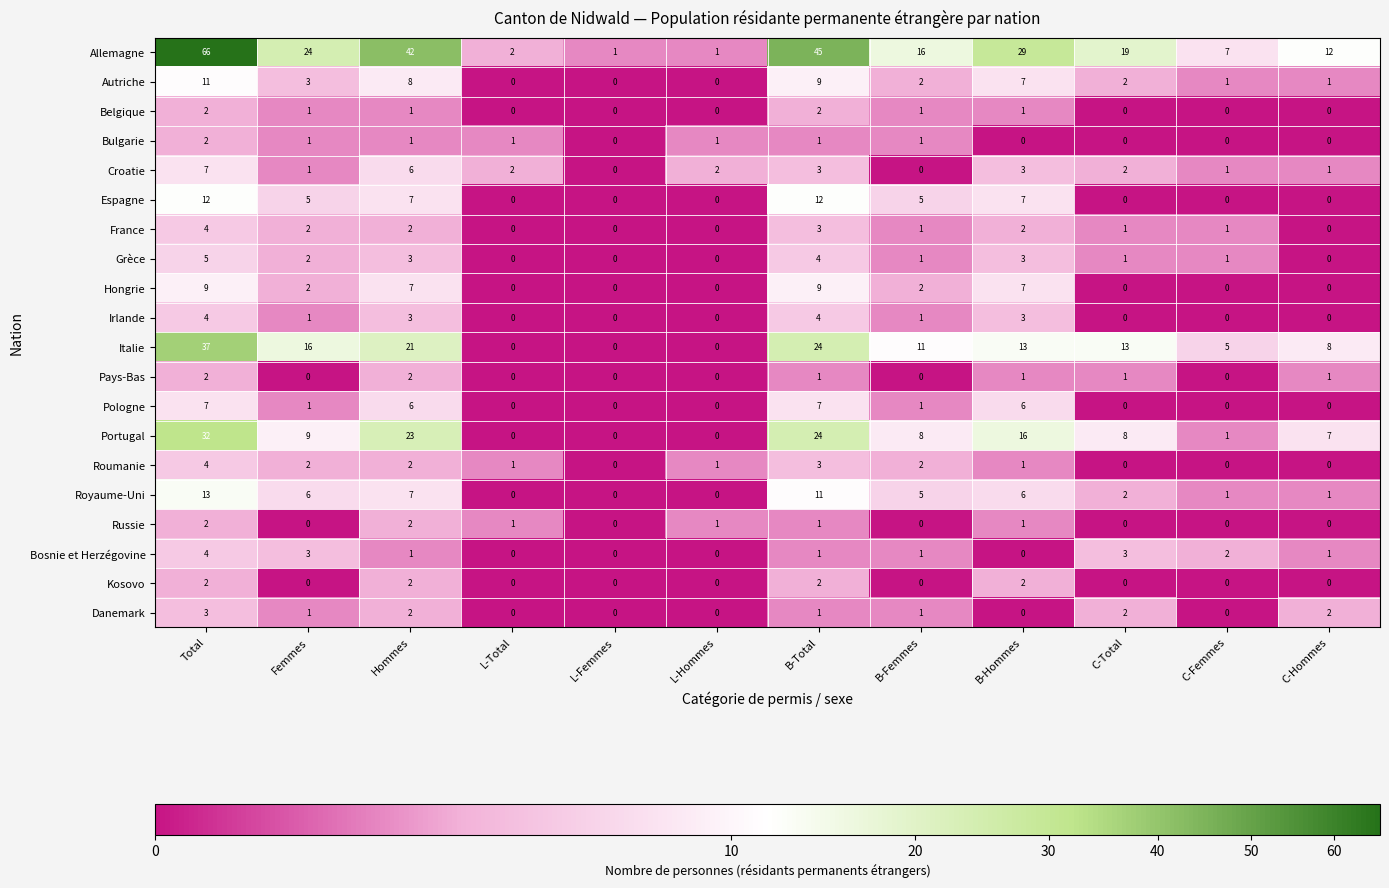

How many data points does each series have?

12